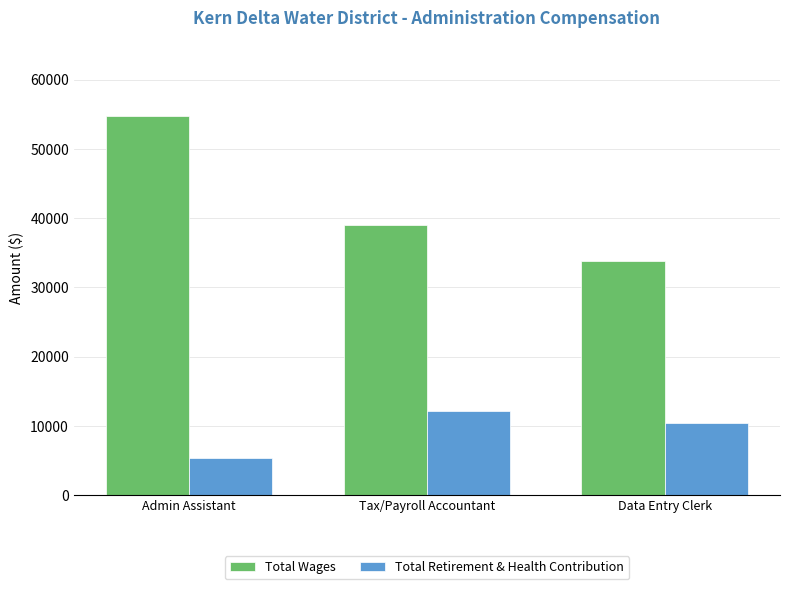

Between Admin Assistant and Data Entry Clerk, which series saw the biggest shift?

Total Wages